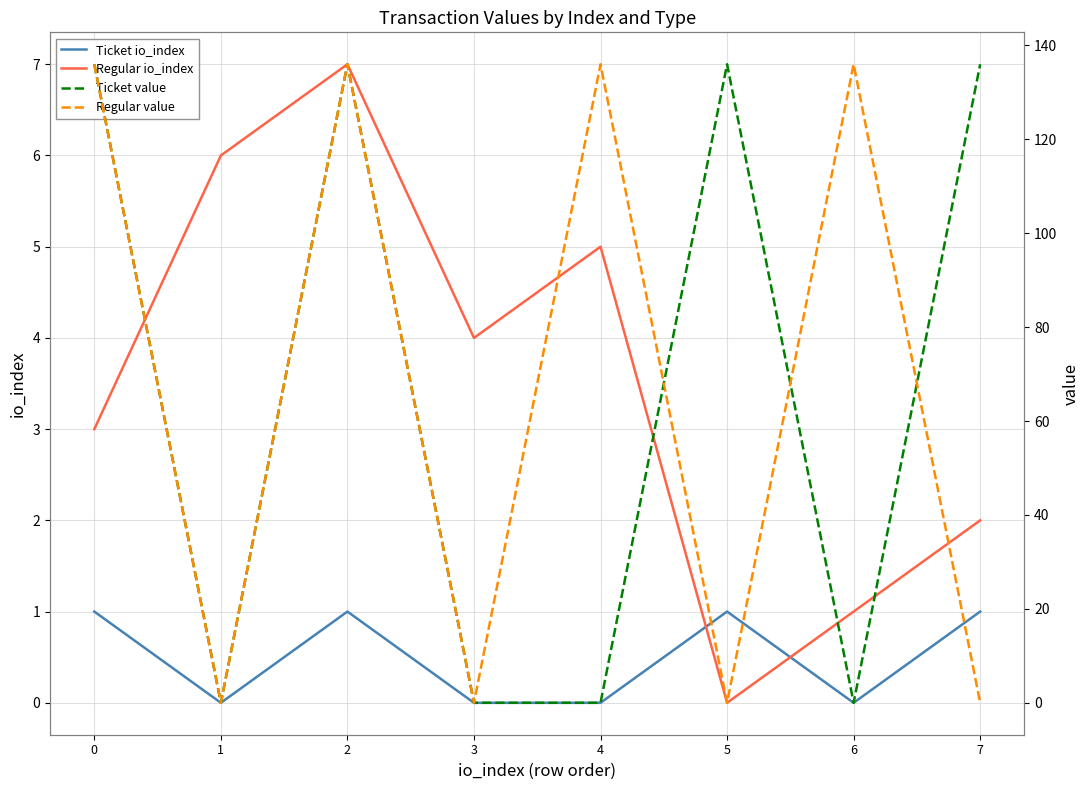

Which has a higher value, 6 or 2?

2